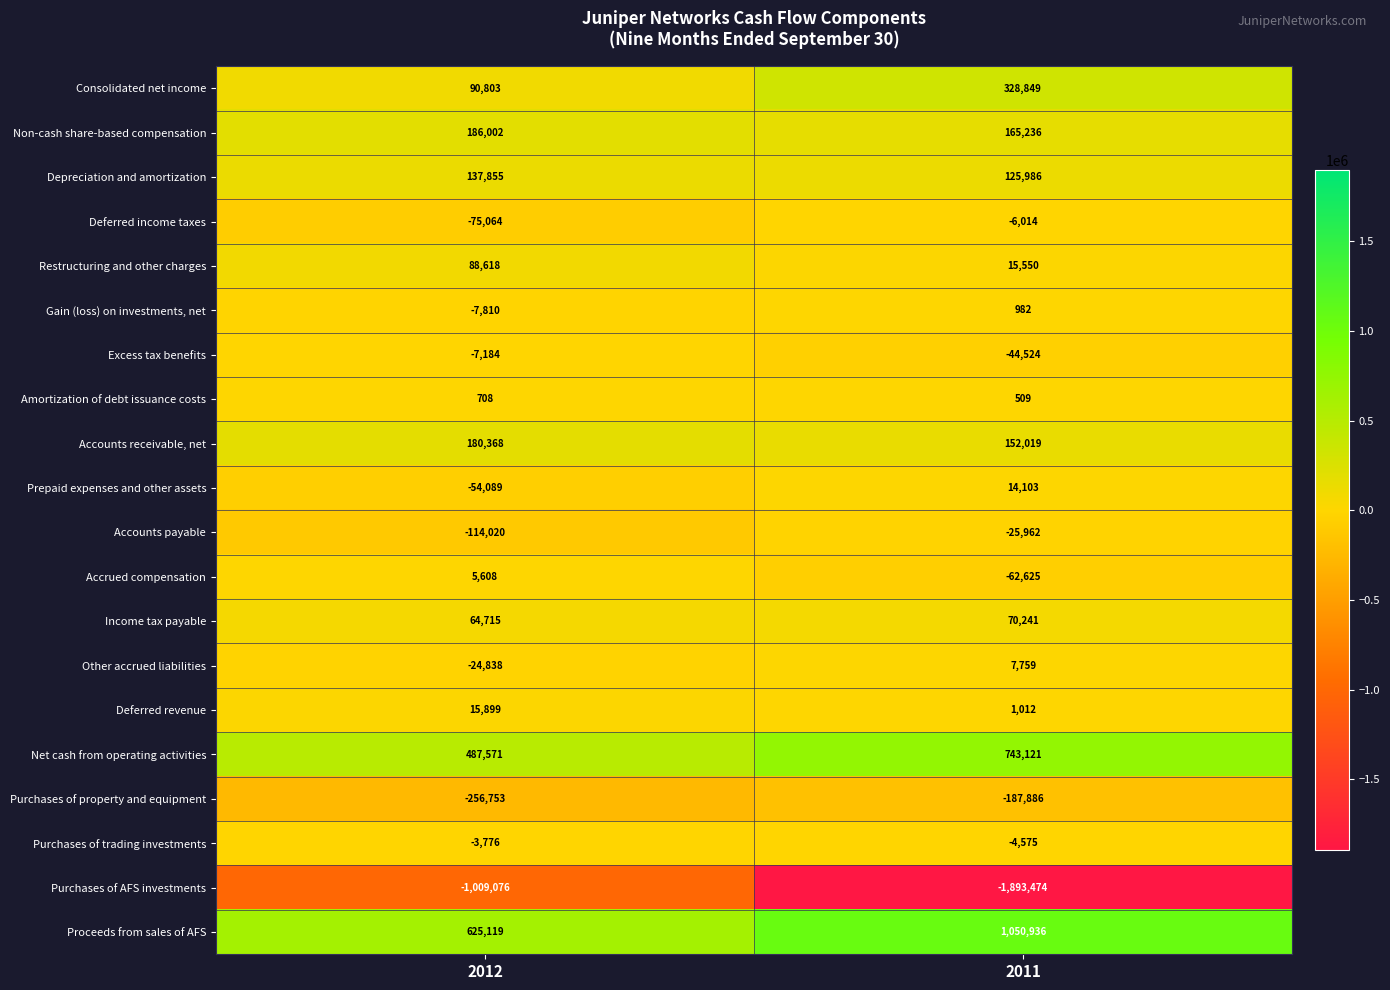

True or false: Deferred income taxes has a value of -6014 at 2011.

True